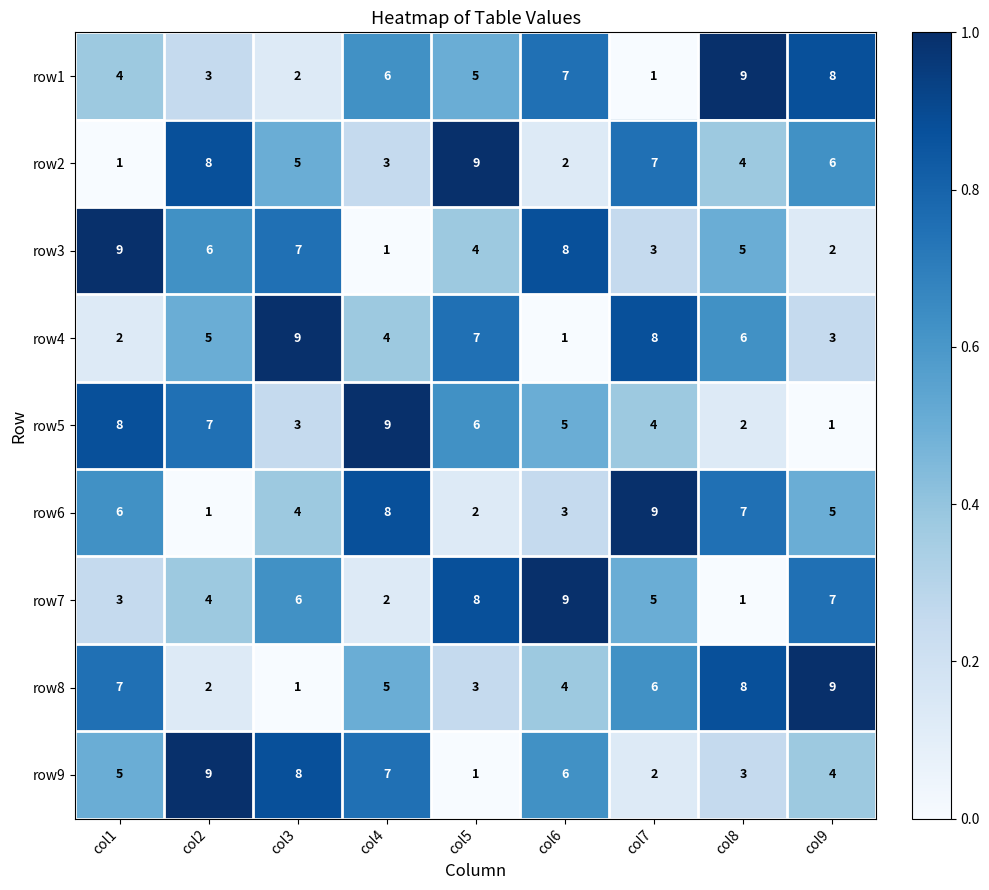

Is it true that row8 equals 8 at col4?

False